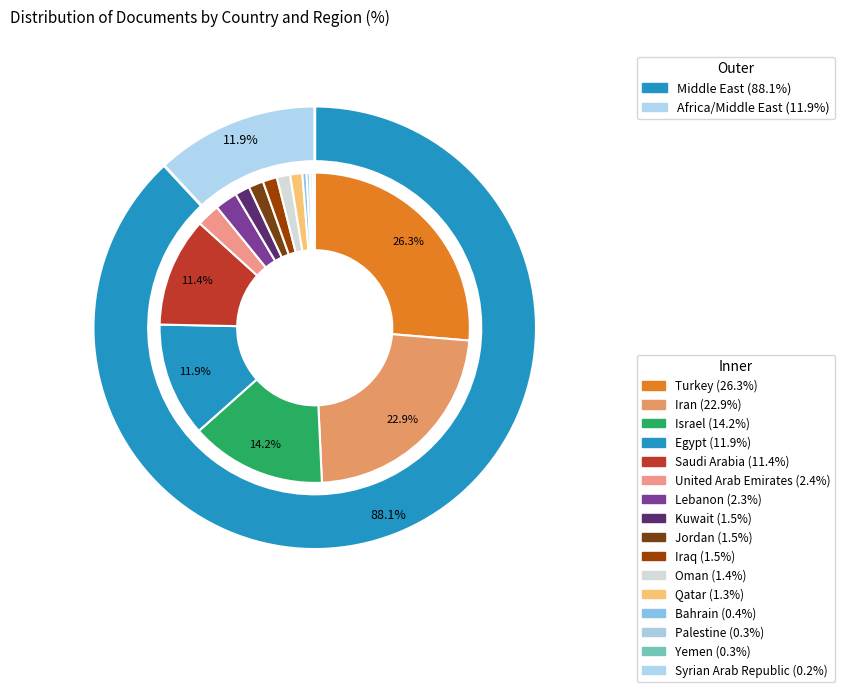

Between United Arab Emirates and Lebanon, which is larger?

United Arab Emirates